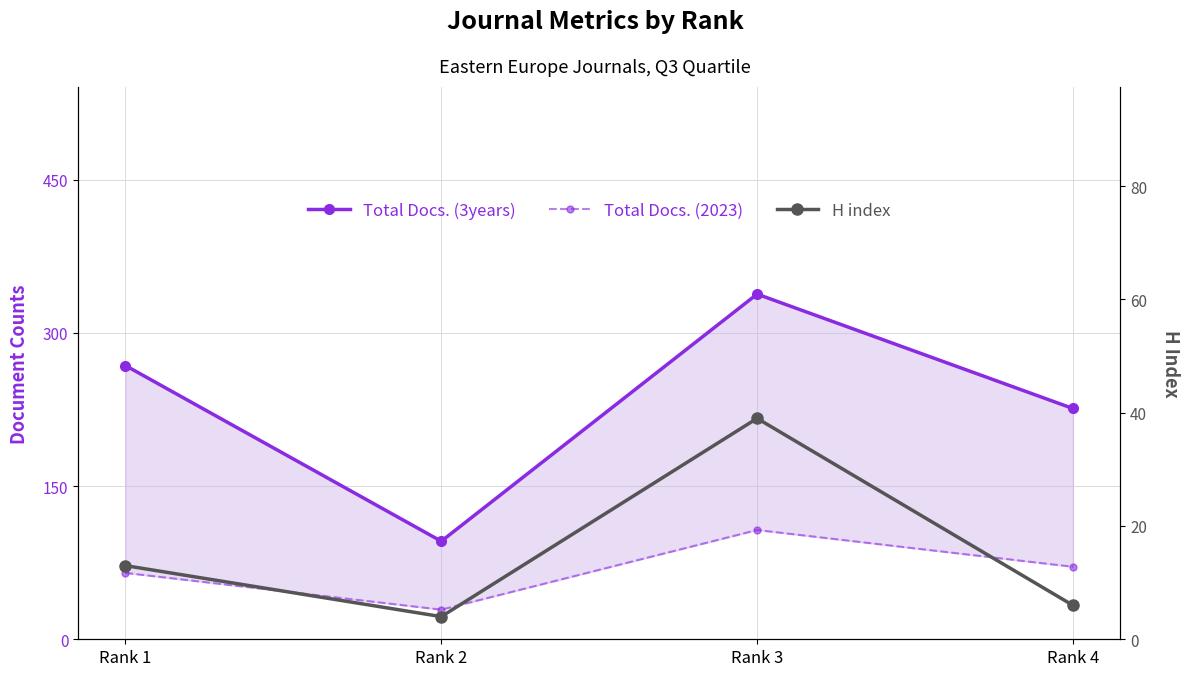

True or false: Total Docs. (3years) and Total Docs. (2023) cross at least once.

False